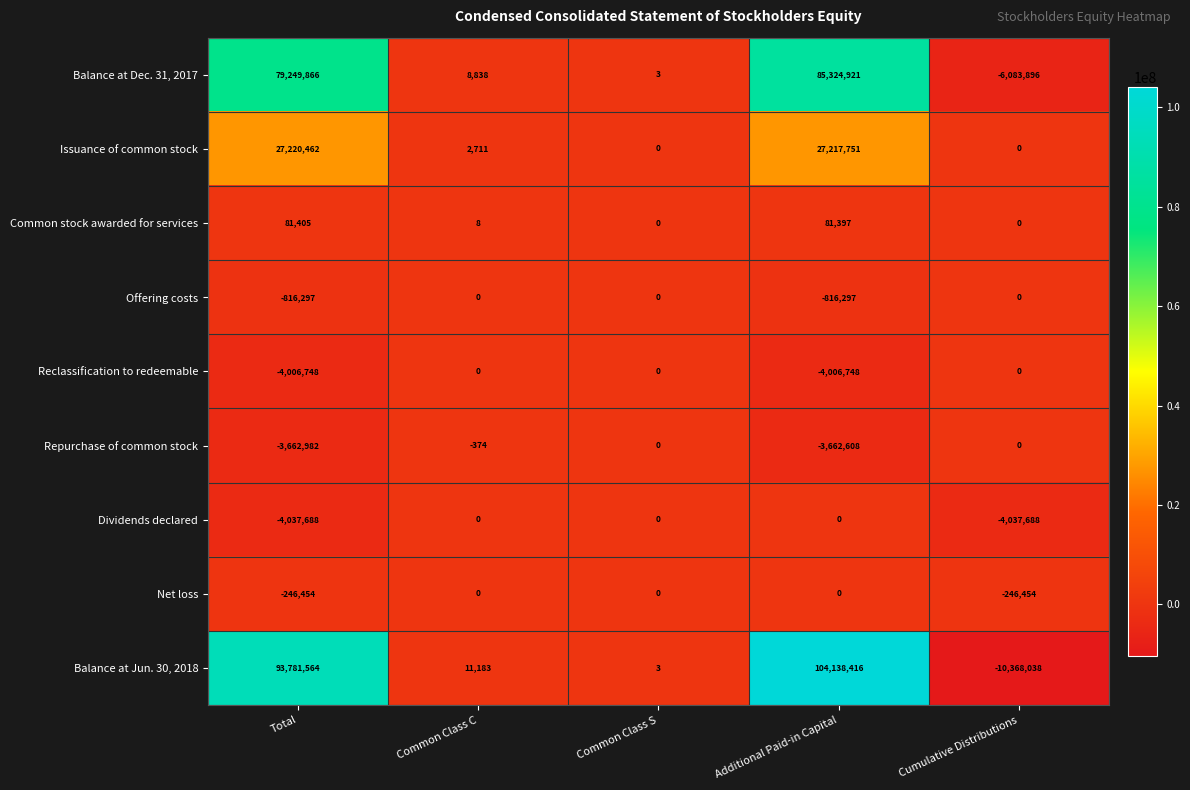

What is the spread (max minus min) of values at Additional Paid-in Capital?

108145164